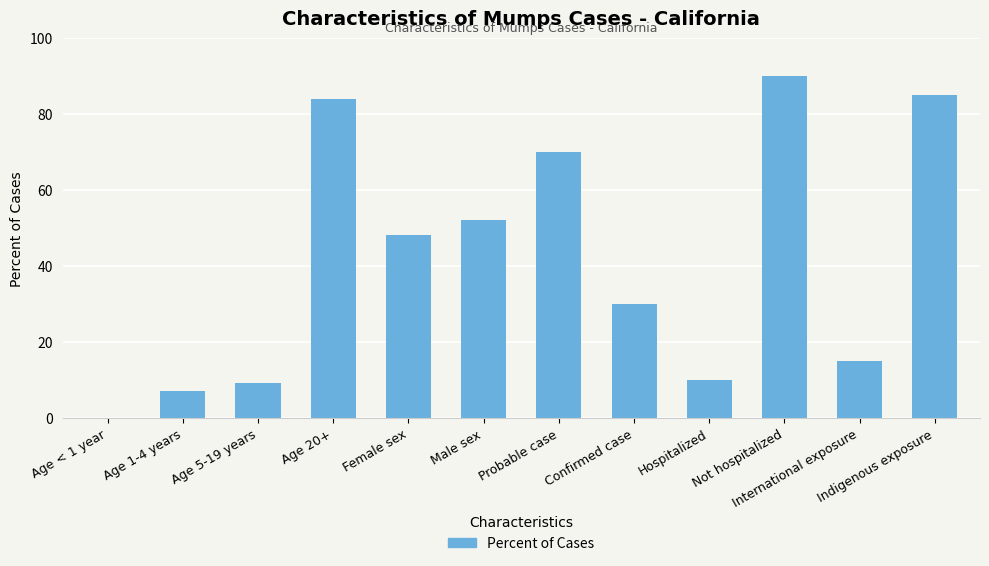

Reading right to left, list all the values displayed in this chart.

Indigenous exposure=85	International exposure=15	Not hospitalized=90	Hospitalized=10	Confirmed case=30	Probable case=70	Male sex=52	Female sex=48	Age 20+=84	Age 5-19 years=9	Age 1-4 years=7	Age < 1 year=0